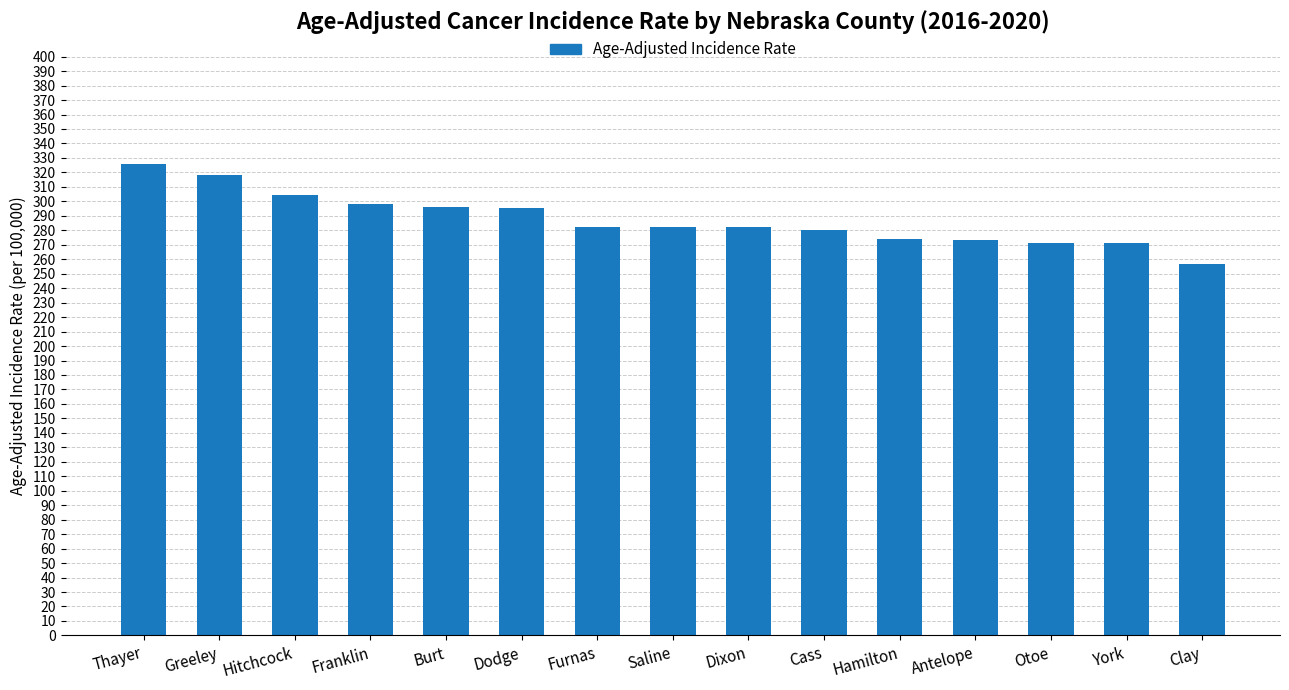

What is the minimum value shown in the chart?

257.0